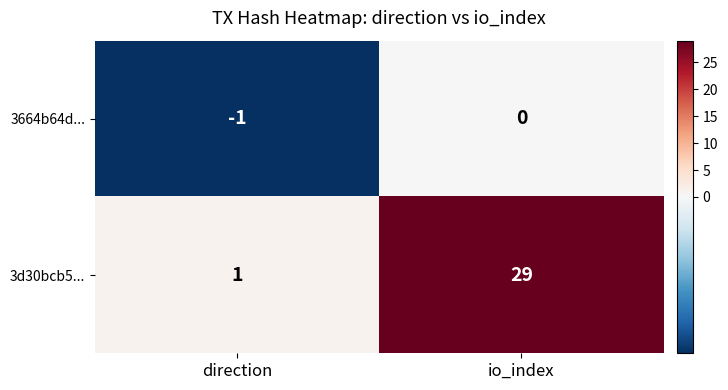

What is the sum of the 3d30bcb5... values at direction and io_index?

30